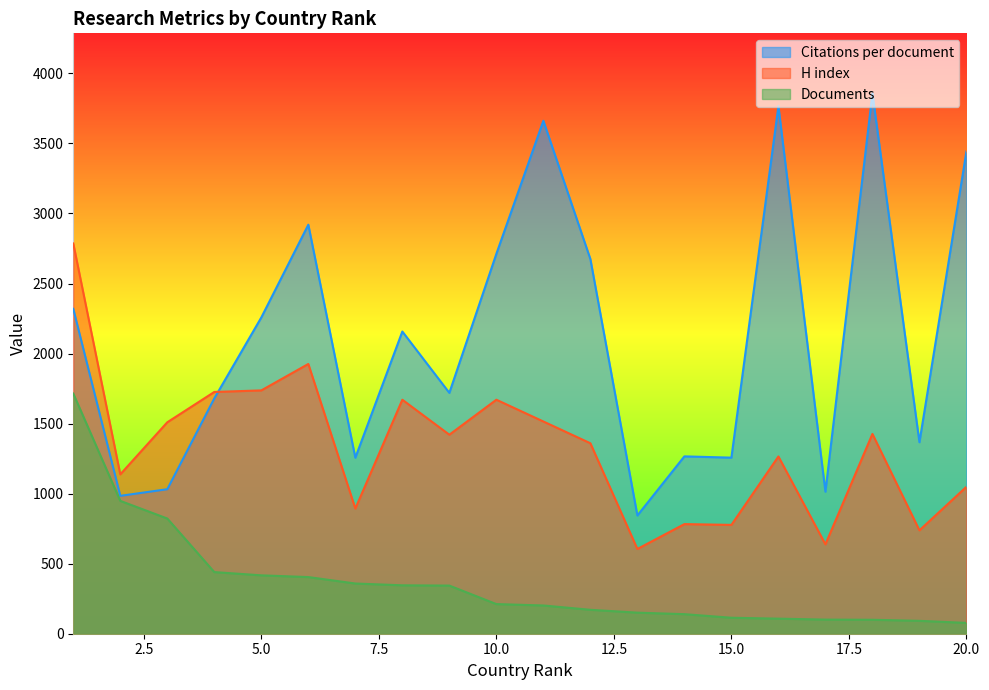

Which series has the largest range (max minus min)?

Citations per document